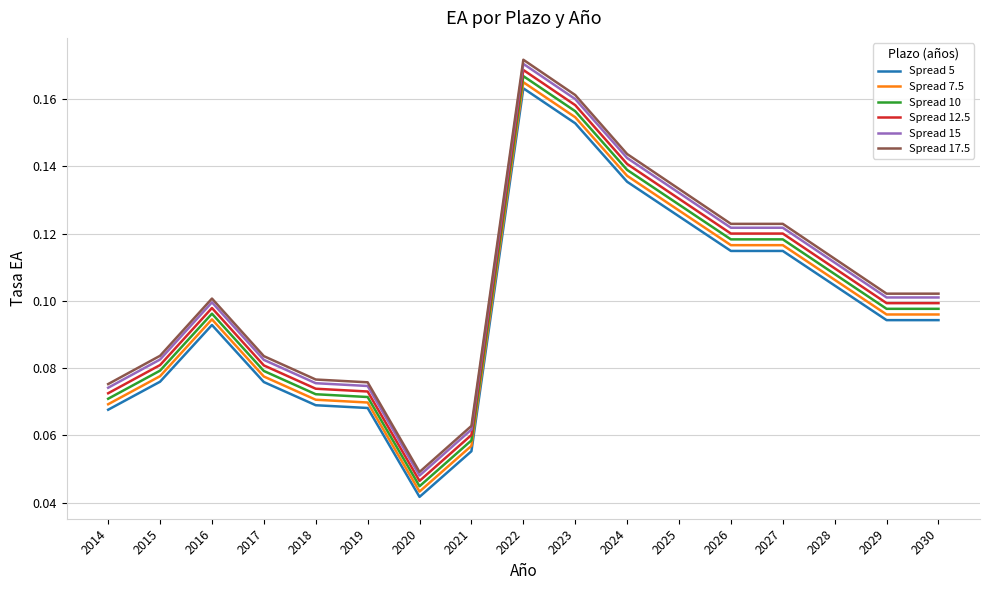

What are all the series names shown in the legend?

Spread 5, Spread 7.5, Spread 10, Spread 12.5, Spread 15, Spread 17.5